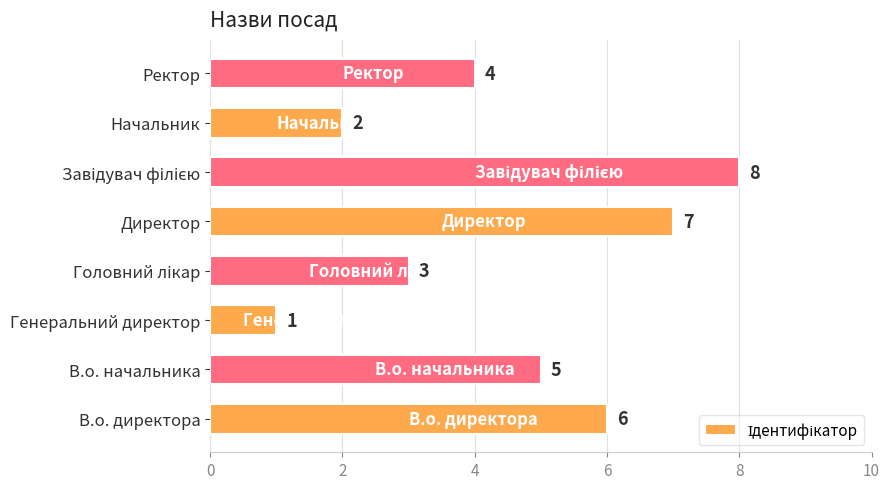

True or false: the data shows 8 at В.о. директора.

False